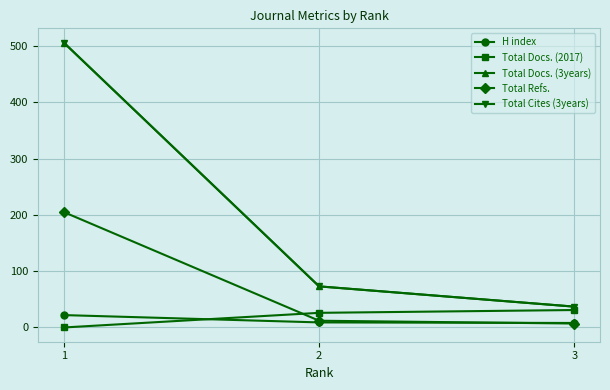

What is the value of the H index point at the 3rd from the left?

8